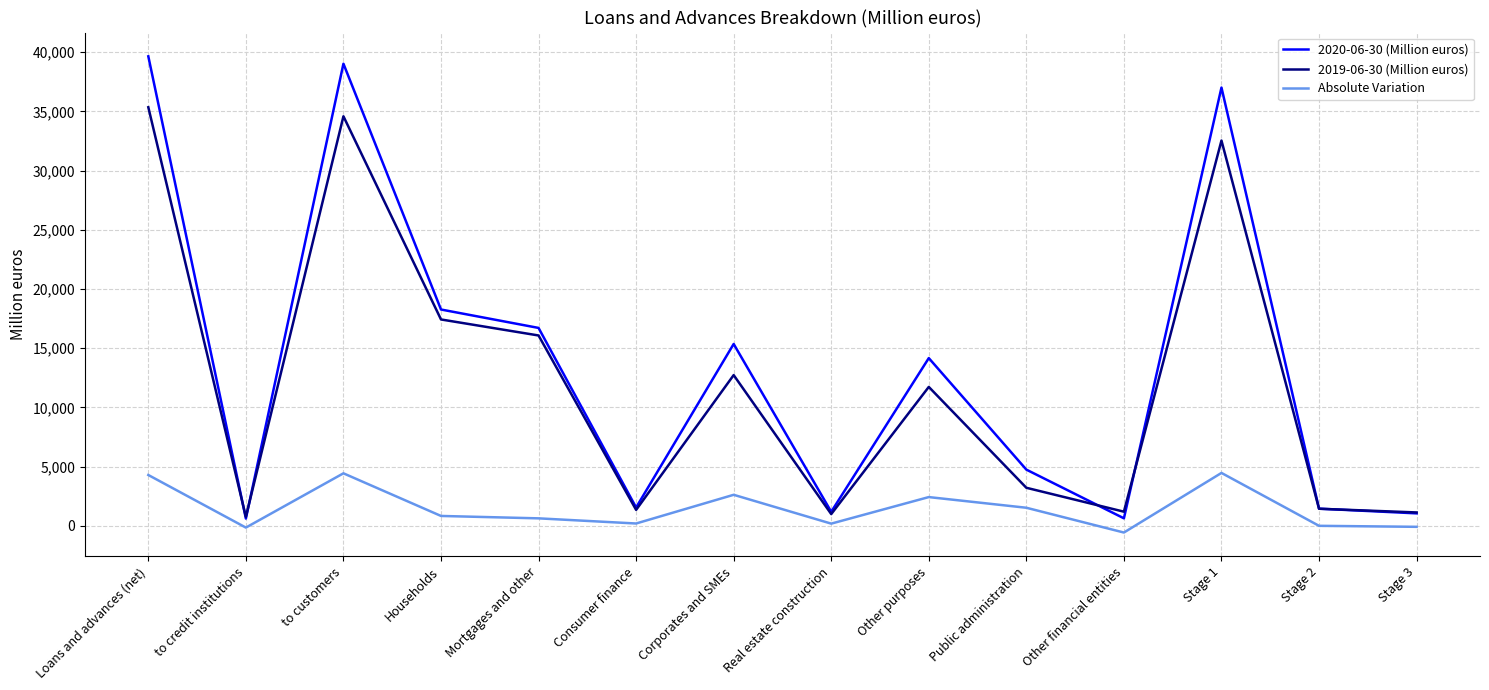

Is the value of 2020-06-30 (Million euros) at Mortgages and other greater than the value of 2019-06-30 (Million euros) at Stage 3?

Yes